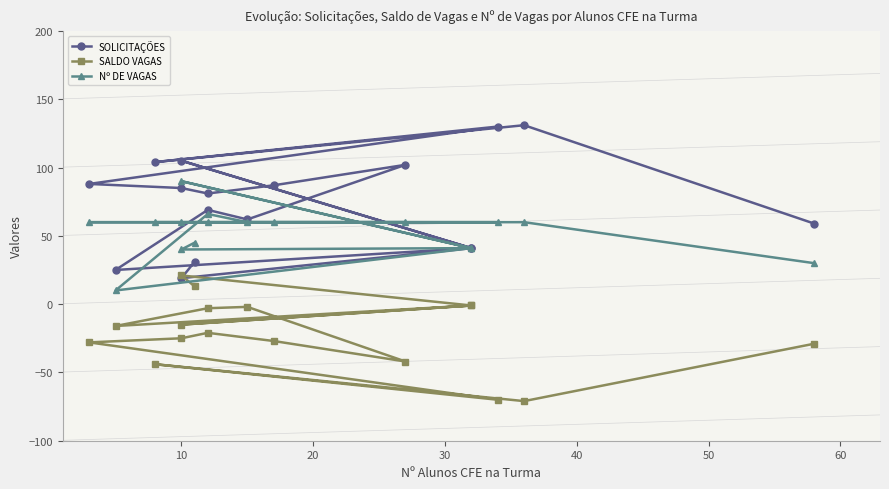

True or false: Nº DE VAGAS and SALDO VAGAS cross at least once.

False